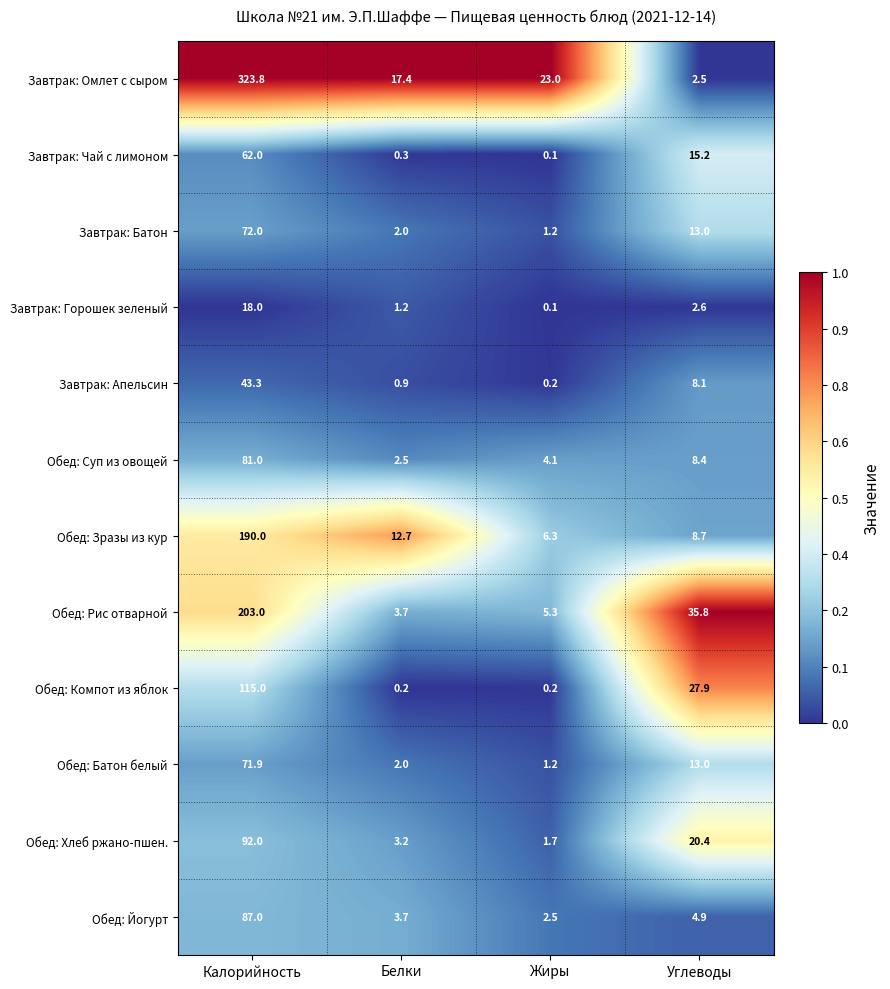

What is the spread (max minus min) of values at Калорийность?

305.8